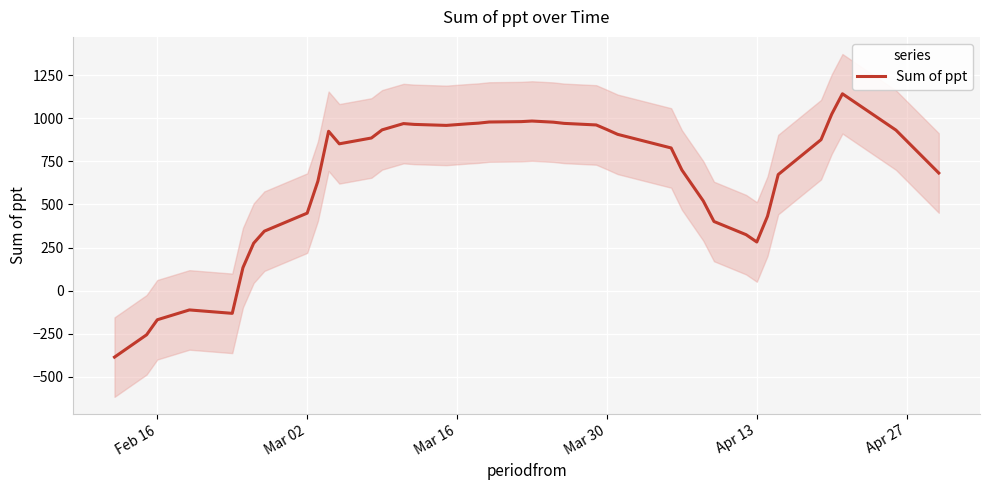

How many lines are shown in the chart?

1